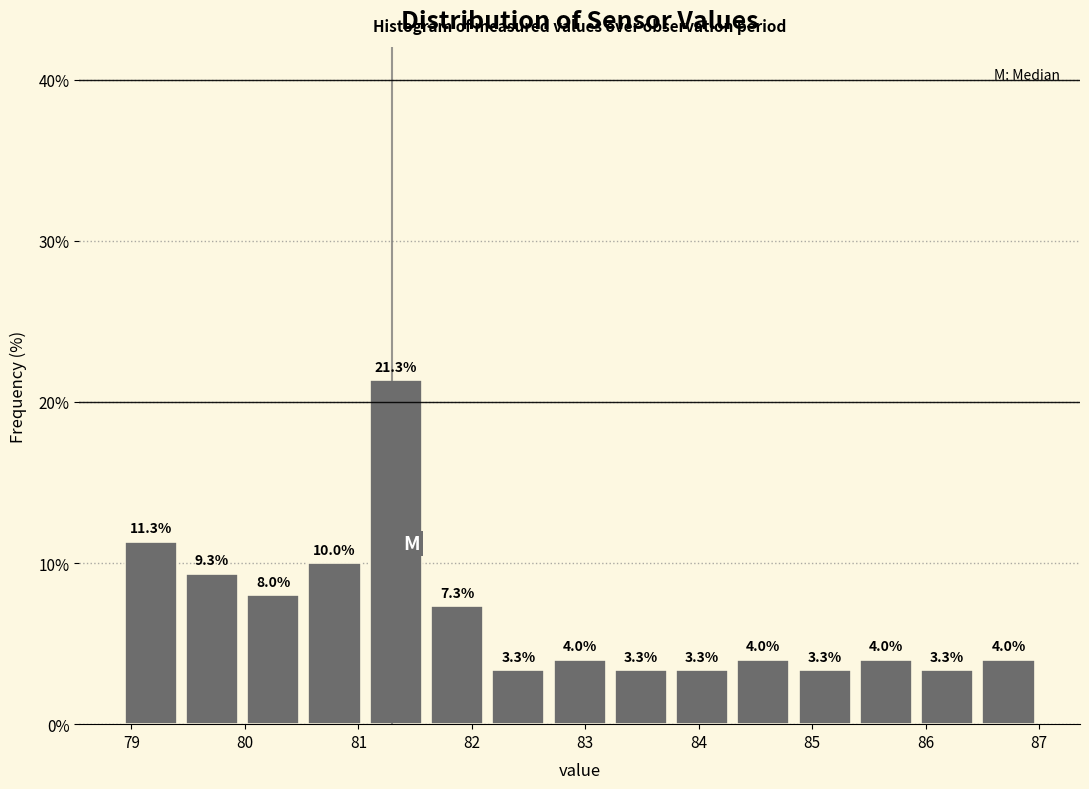

Reading left to right, list every bar in this chart as the range it spans on the x-axis followed by its height. The bar edges are not printed on the chart, so give them approximately, as read against the axis.

78.90 to 79.44: 11.3
79.44 to 79.98: 9.3
79.98 to 80.52: 8.0
80.52 to 81.06: 10.0
81.06 to 81.60: 21.3
81.60 to 82.14: 7.3
82.14 to 82.68: 3.3
82.68 to 83.22: 4.0
83.22 to 83.76: 3.3
83.76 to 84.30: 3.3
84.30 to 84.84: 4.0
84.84 to 85.38: 3.3
85.38 to 85.92: 4.0
85.92 to 86.46: 3.3
86.46 to 87.00: 4.0